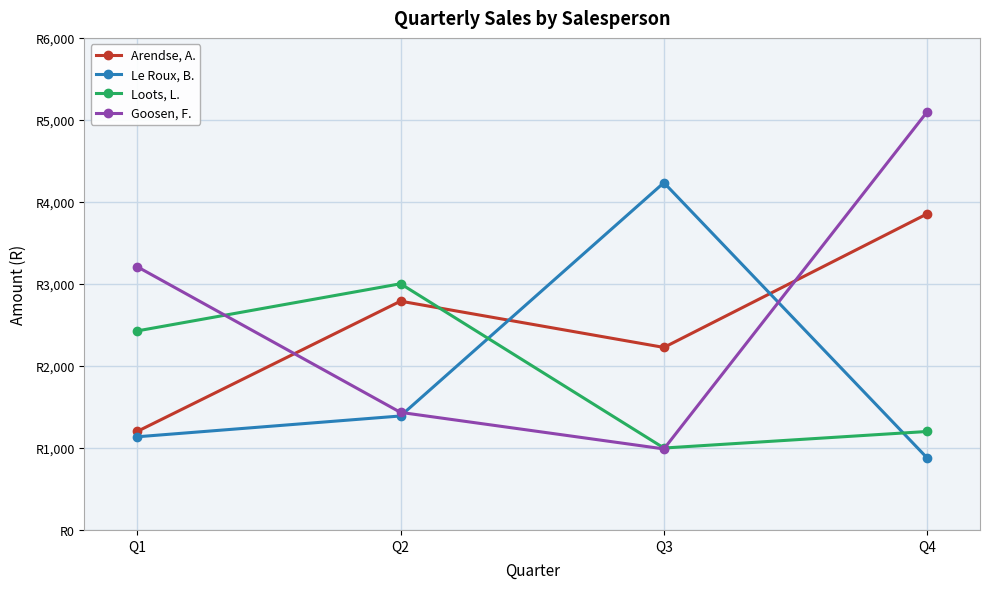

What are all the series names shown in the legend?

Arendse, A., Le Roux, B., Loots, L., Goosen, F.